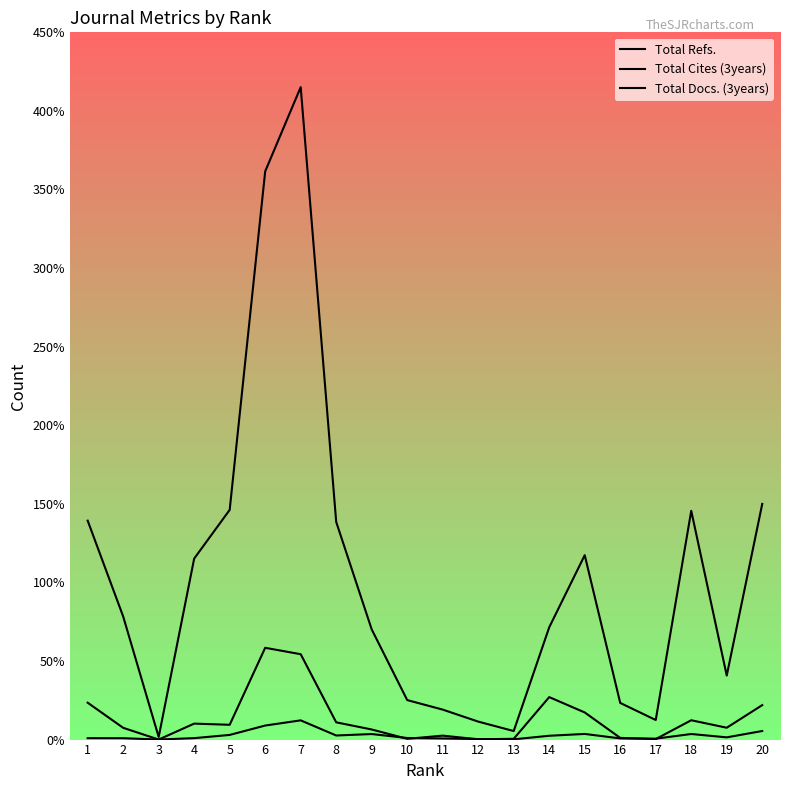

The Total Refs. series shows 11516 at 4. True or false?

True